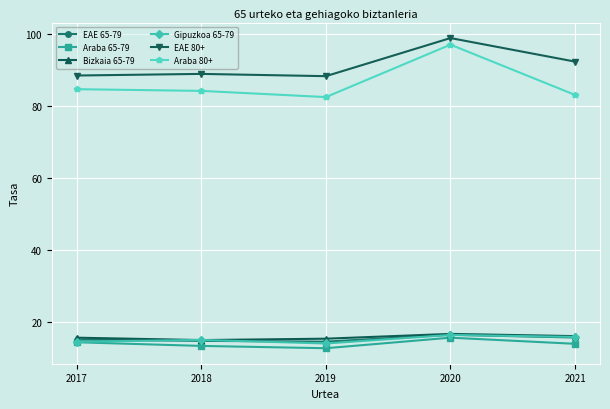

The value of EAE 80+ at 2021 is 141.6. True or false?

False